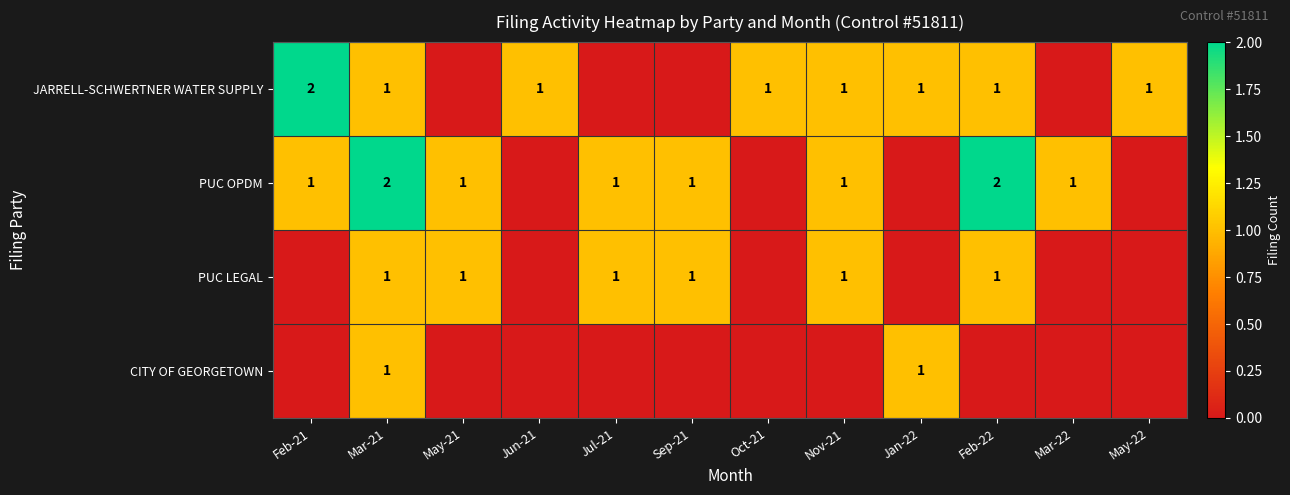

Which has a higher value, May-22 or Jul-21?

May-22